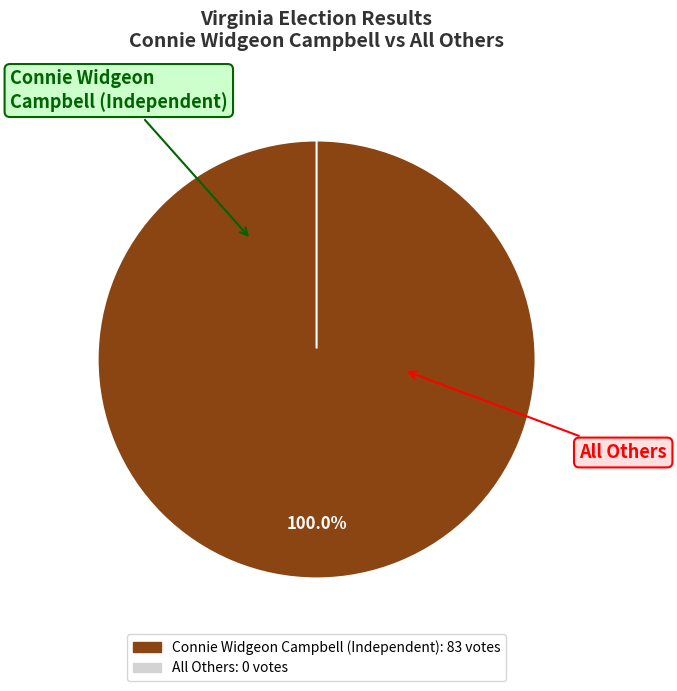

True or false: All Others accounts for 1% of the total.

False